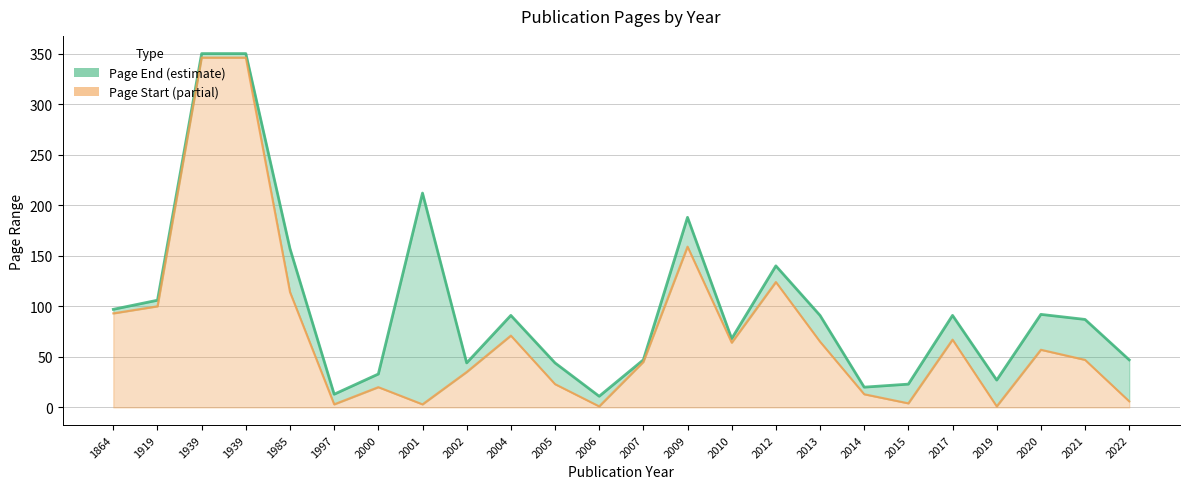

True or false: Page Start (line) and Page End cross at least once.

False